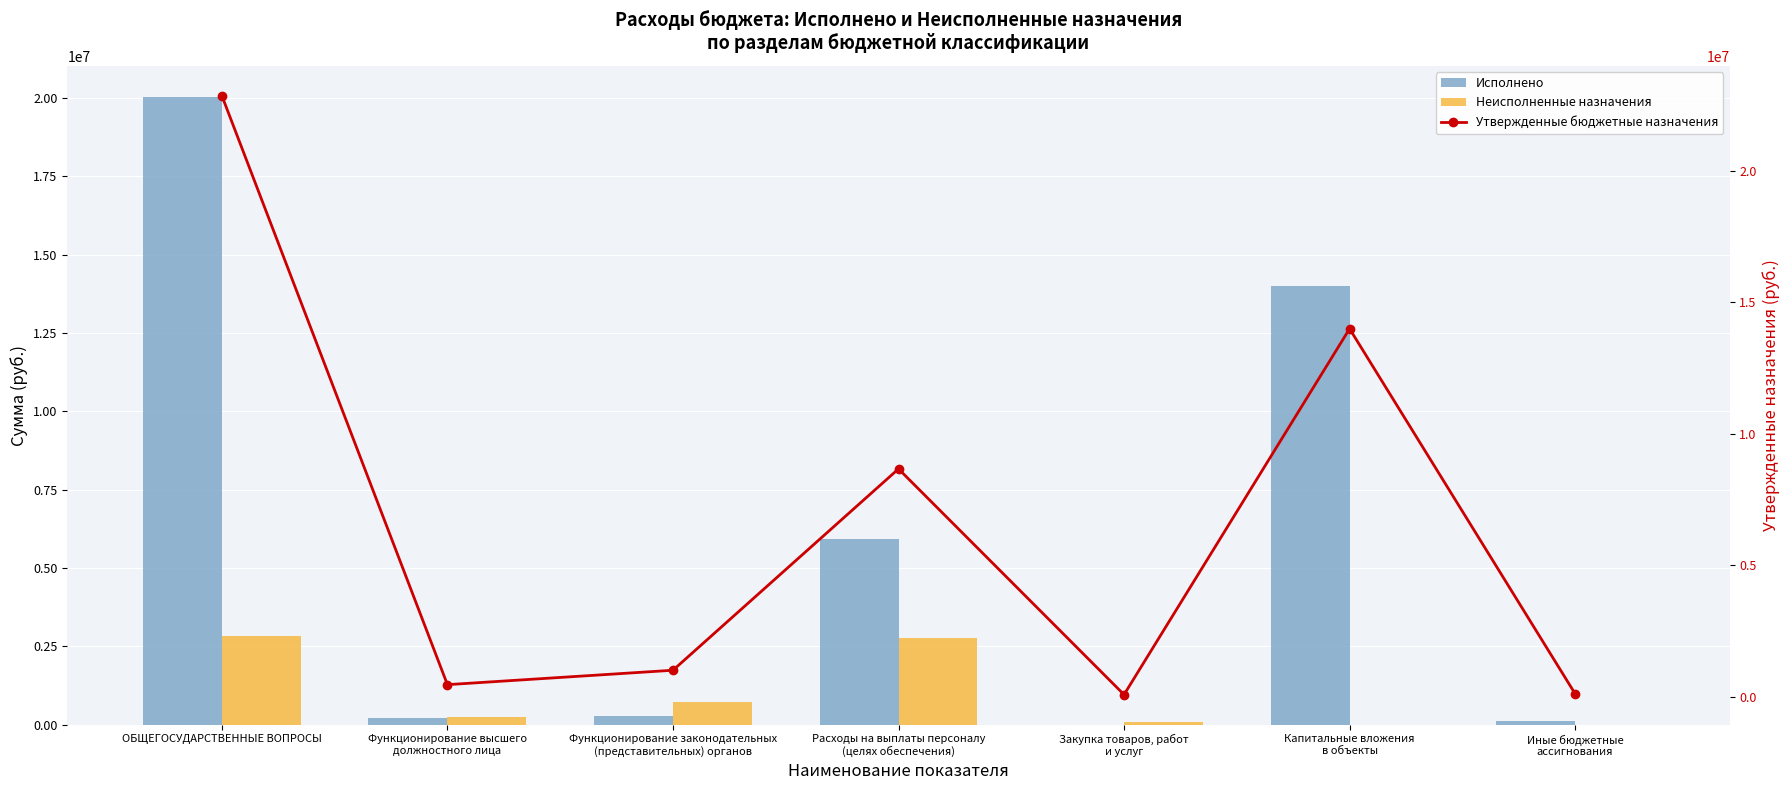

Between ОБЩЕГОСУДАРСТВЕННЫЕ ВОПРОСЫ and Капитальные вложения
в объекты, which series saw the biggest shift?

Утвержденные бюджетные назначения